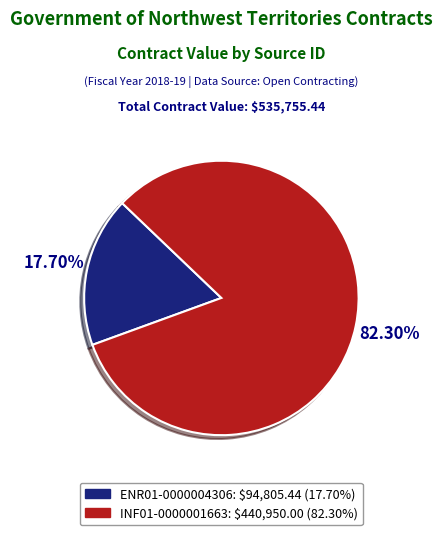

True or false: INF01-0000001663 accounts for 92% of the total.

False